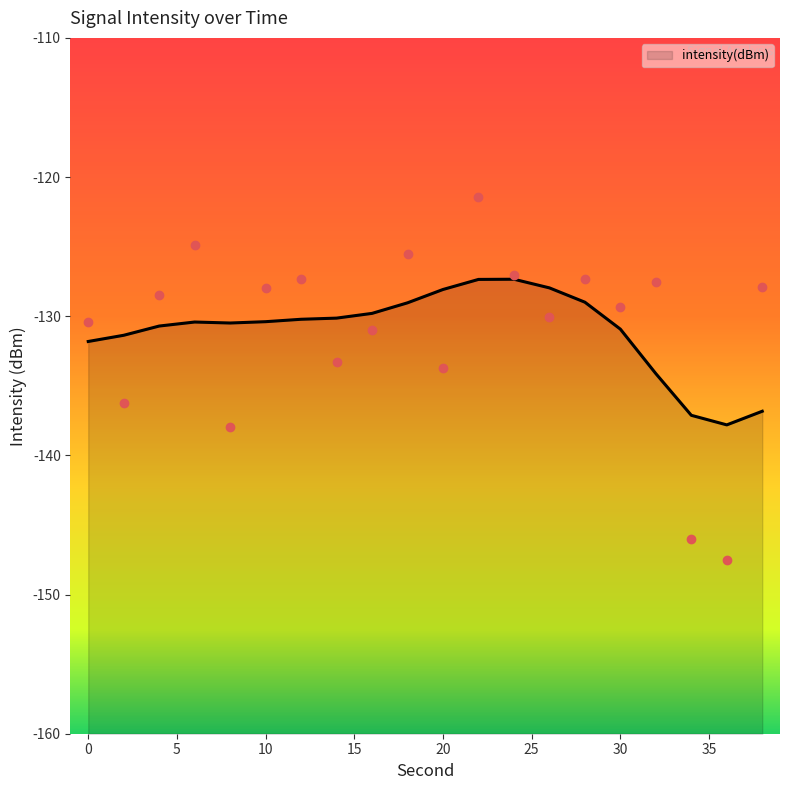

What is the change in value from 2 to 26?

+6.1